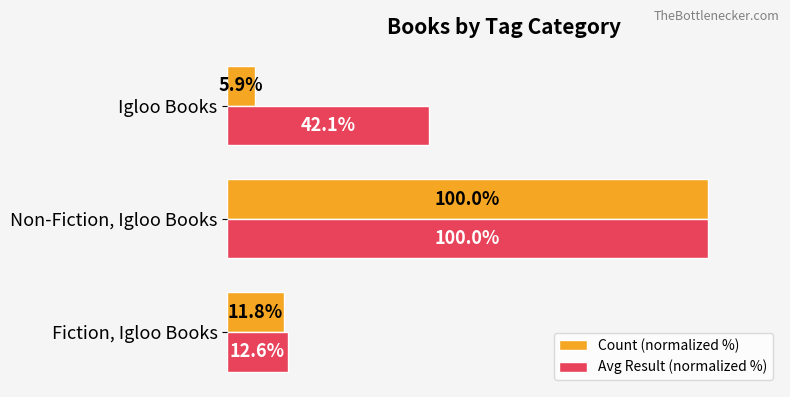

At which label does Count (normalized %) reach its minimum?

Igloo Books